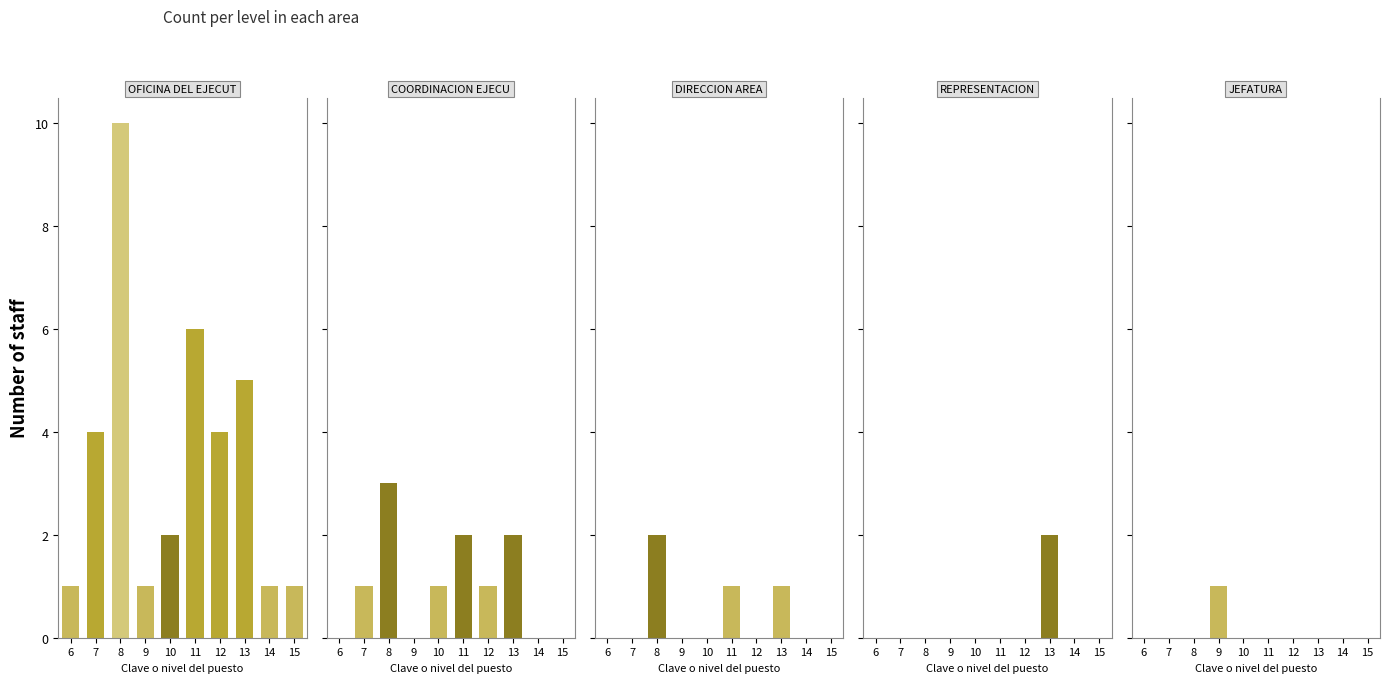

What is the maximum value for COORDINACION EJECUTIVA?

3